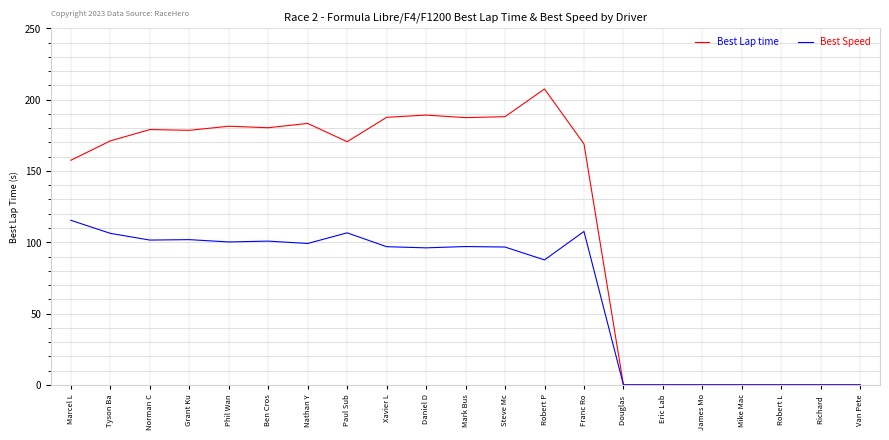

At which label is Best Lap time closest to 103?

Marcel L